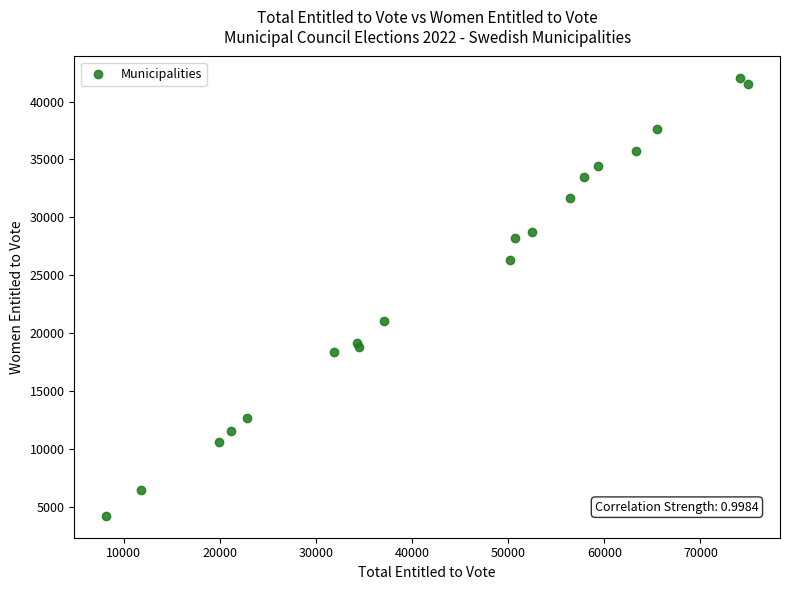

What Y value in the scatter plot is closest to 23125?

21030